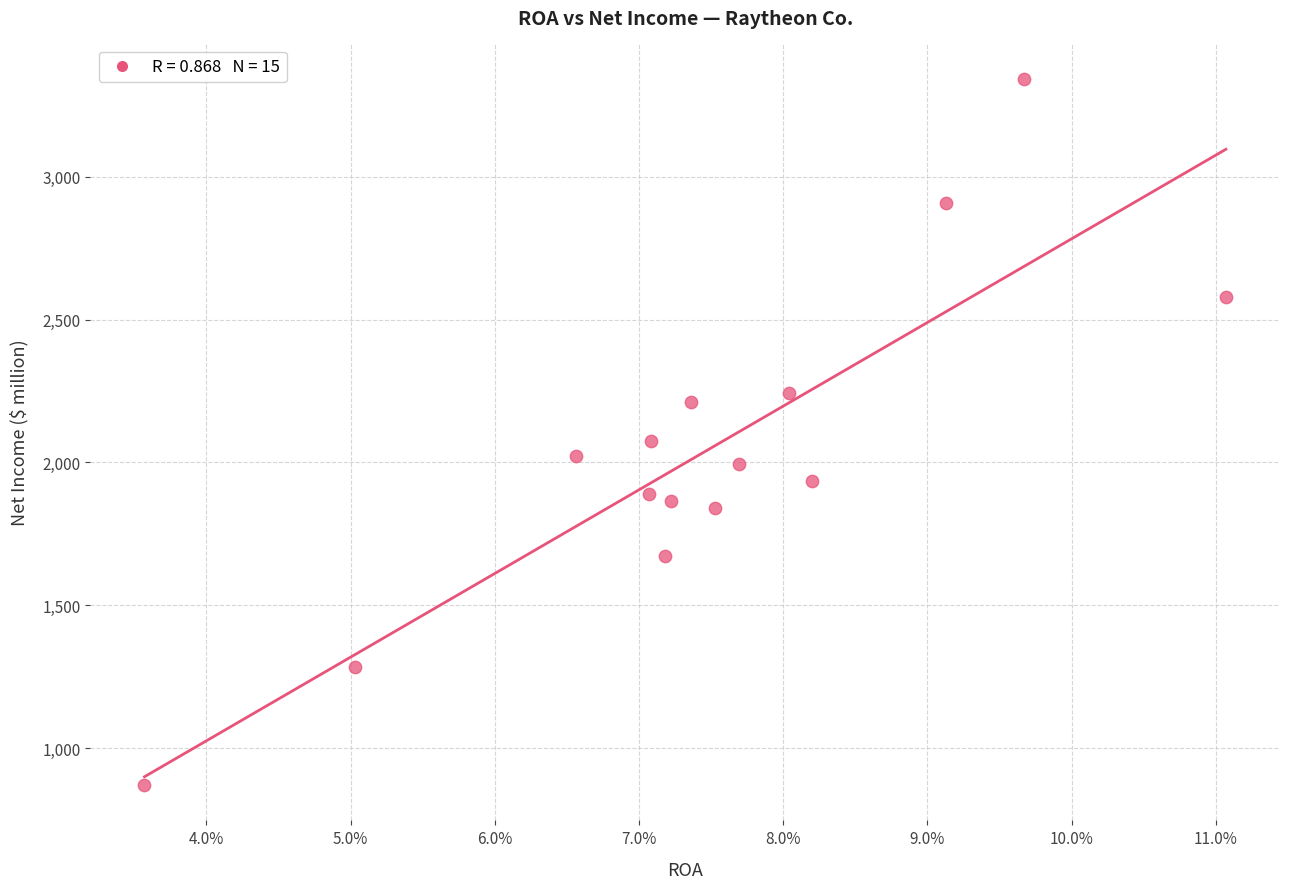

What Y value in the scatter plot is closest to 2107?

2074